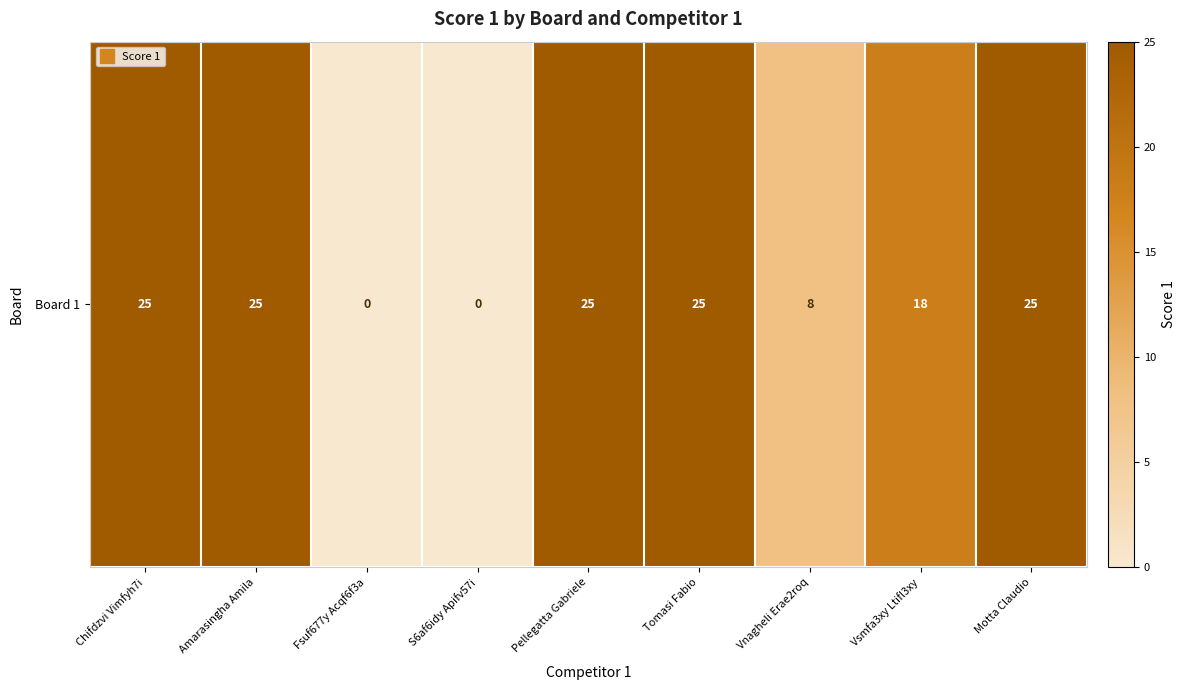

What is the sum of all values?

151